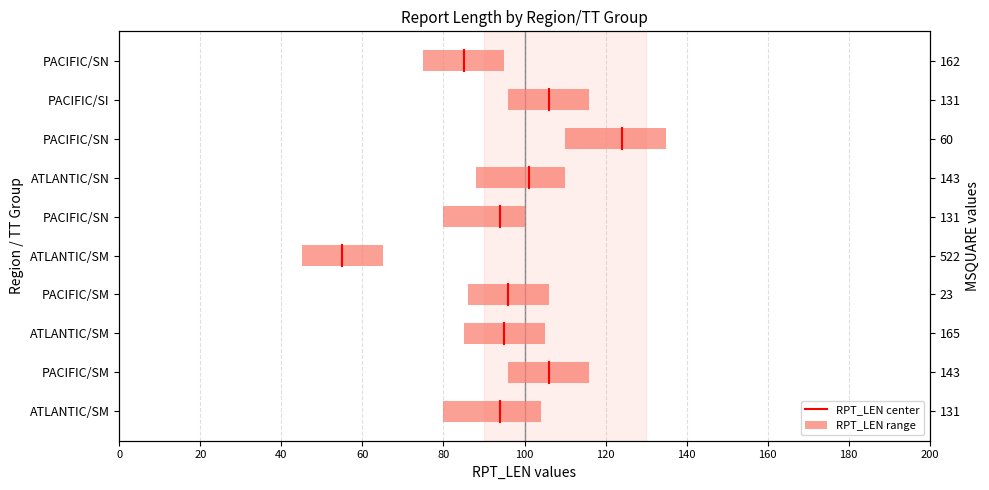

Which has a higher value, 0 or 20?

20